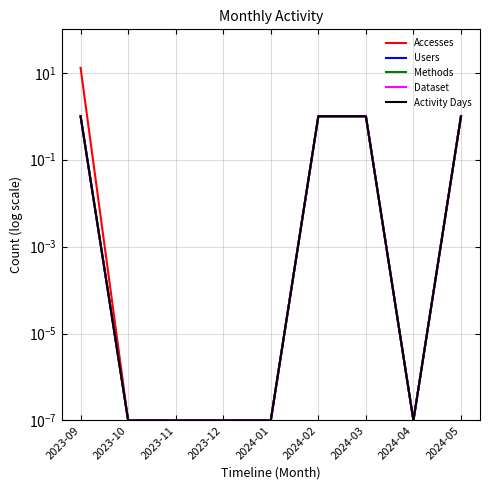

Is it true that Dataset equals 0.0 at 2023-12?

True